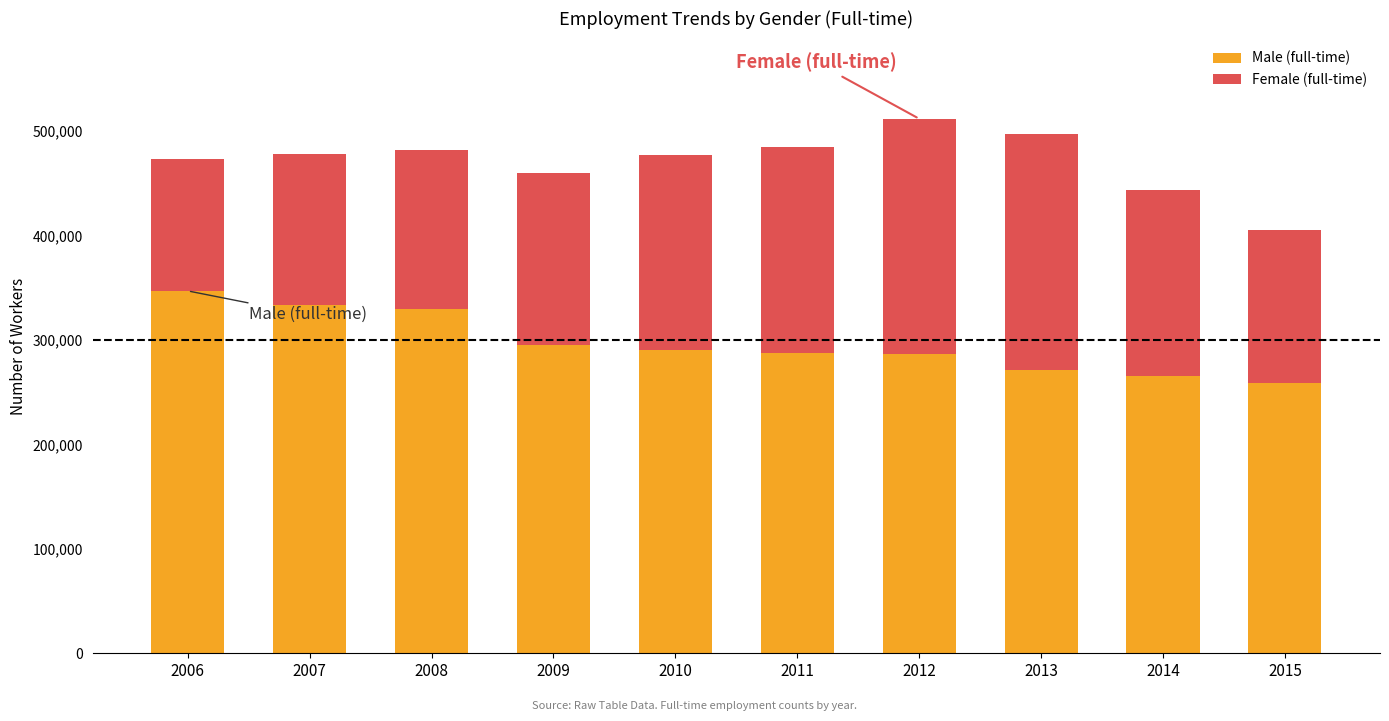

Which series has the largest range (max minus min)?

Female (full-time)